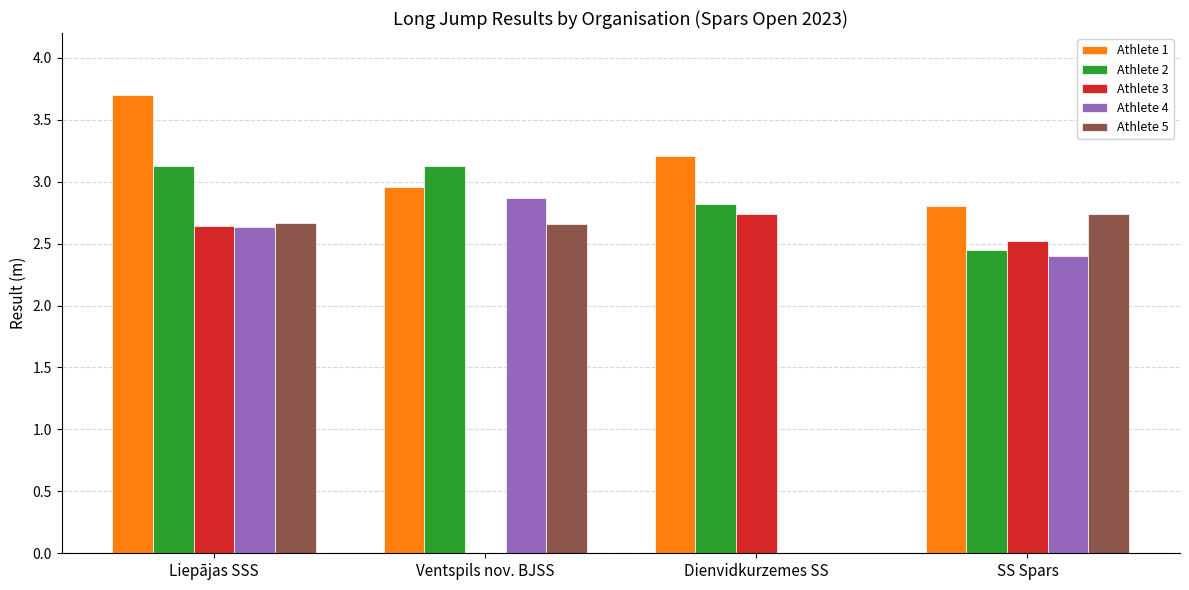

Are the bars grouped side by side (vs. stacked)?

Yes